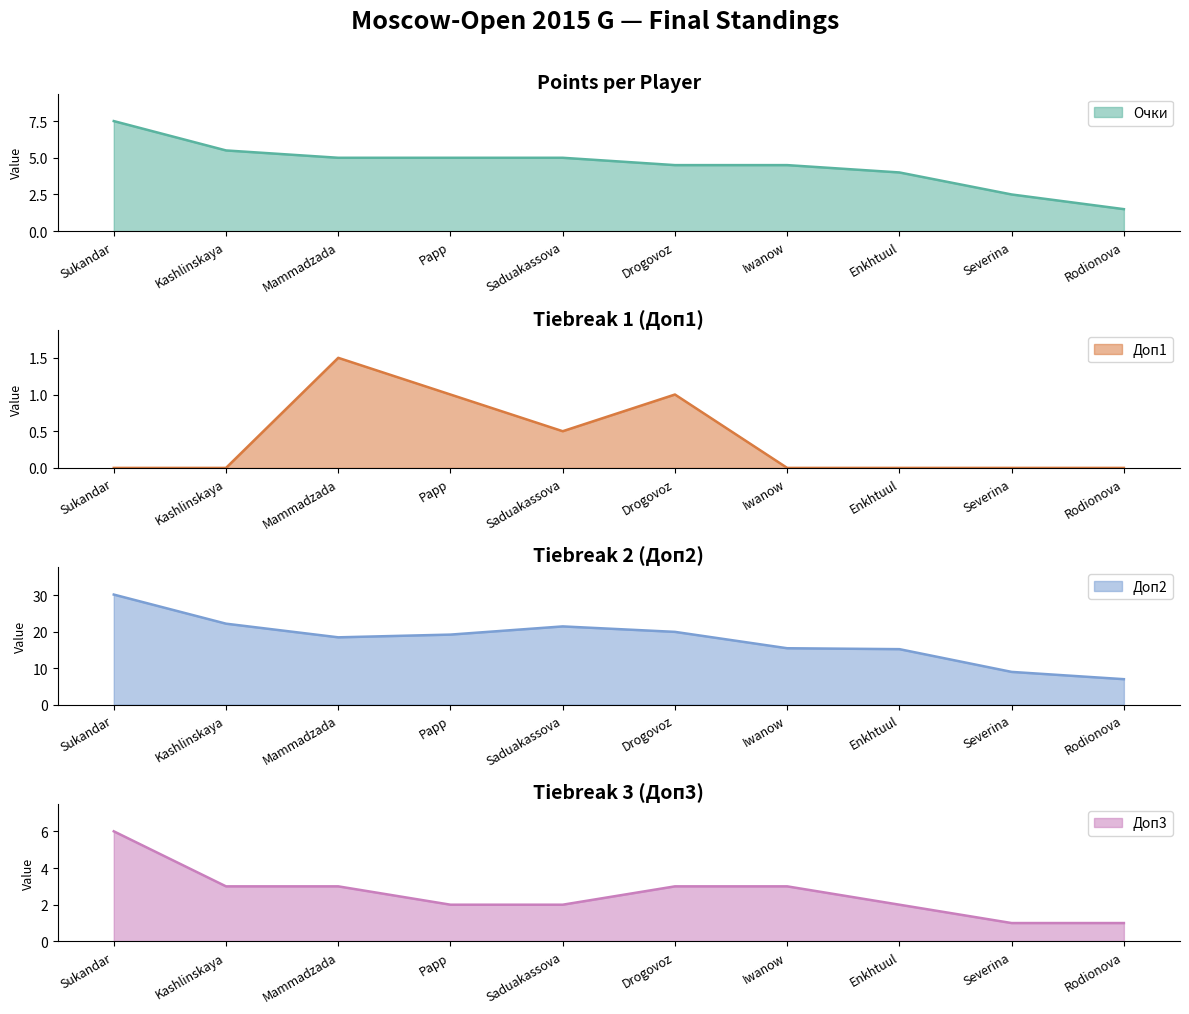

Is the value of Очки at Severina greater than the value of Доп3 at Kashlinskaya?

No